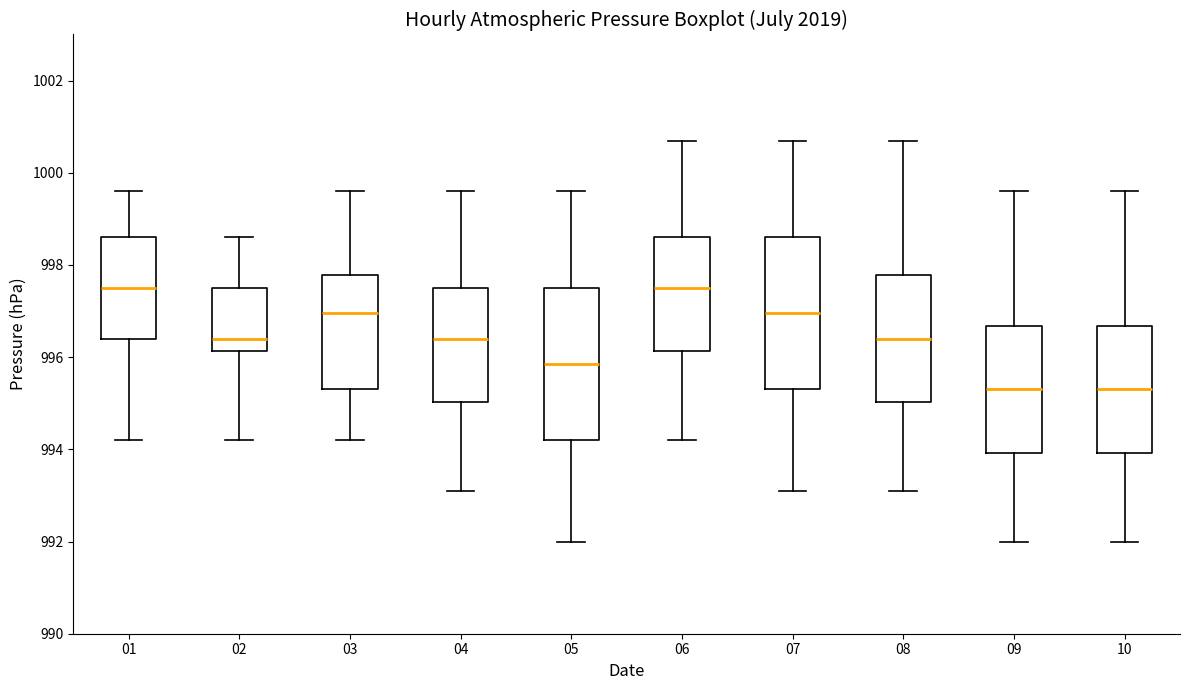

Where is the upper edge of the box at x = 06 on the y-axis? The values are not printed on the chart, so give them approximately, as read against the axis.

998.6